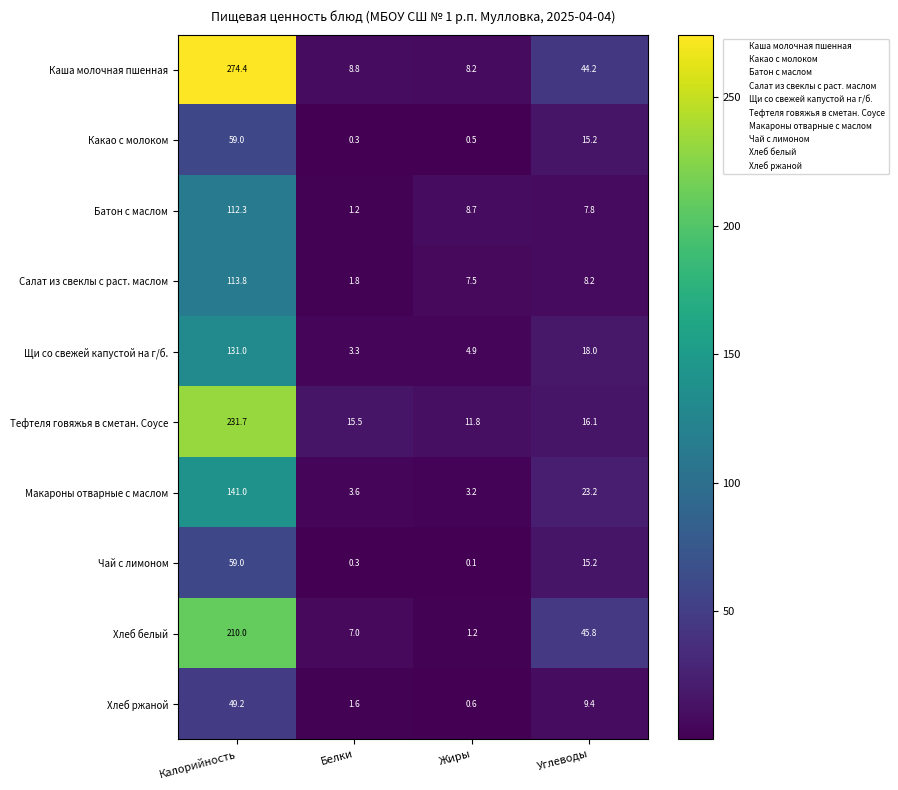

The value of Макароны отварные с маслом at Углеводы is 23.2. True or false?

True